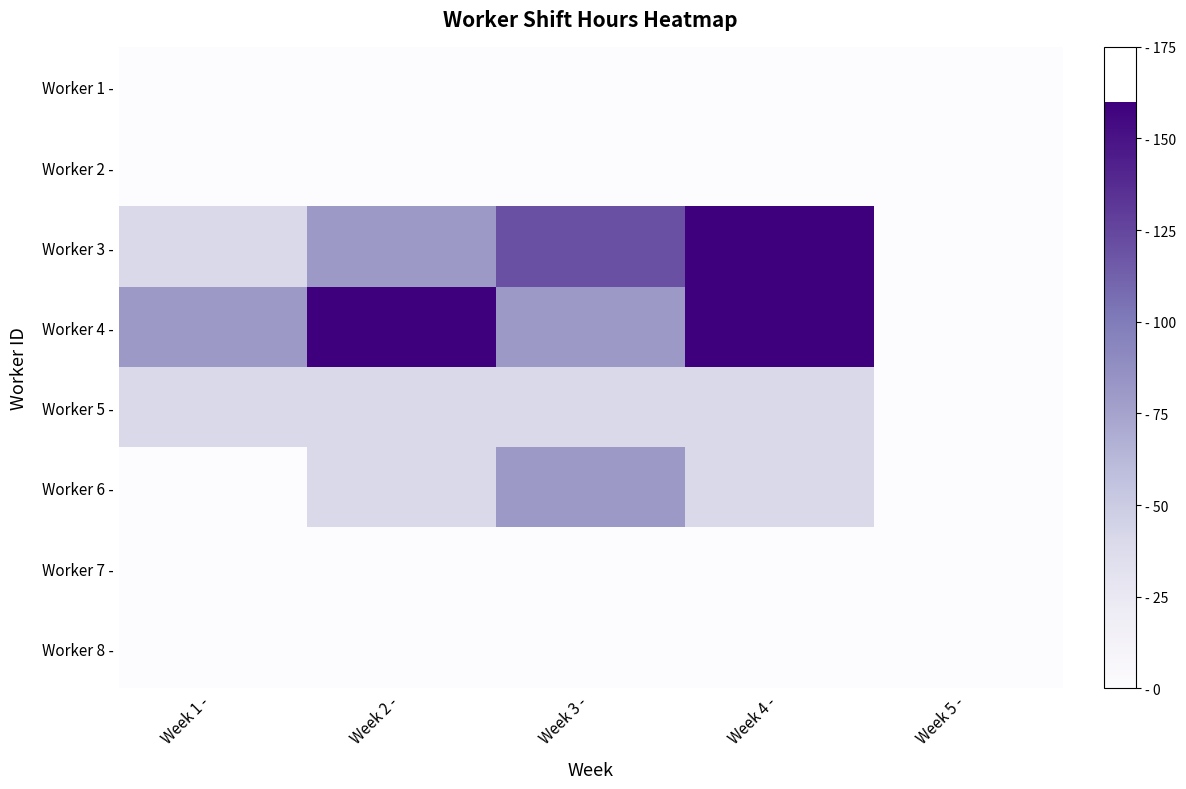

Which series has the widest spread of values?

Worker 3 -